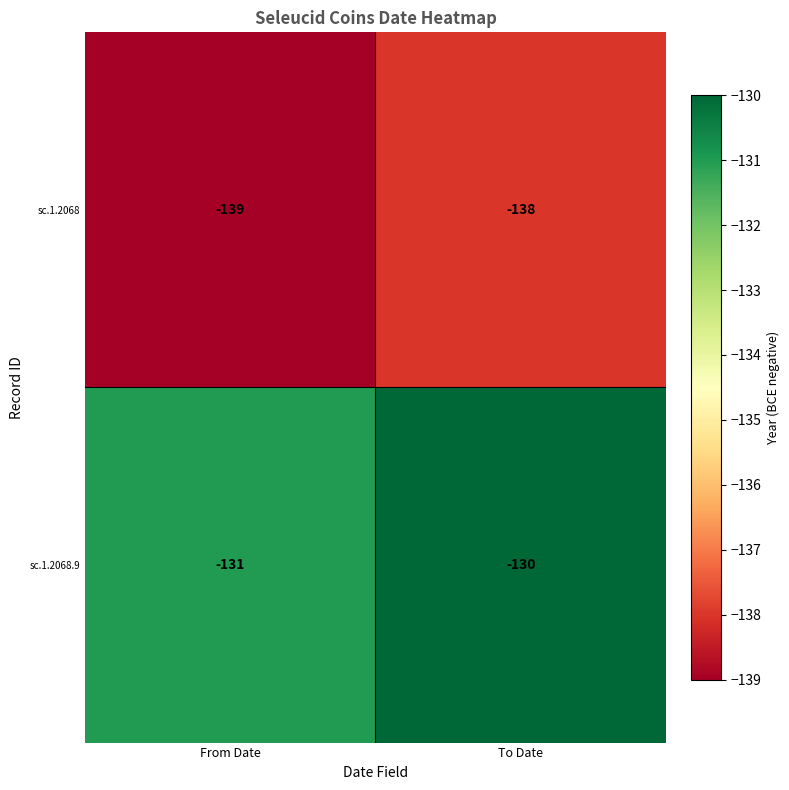

Where is sc.1.2068.9 nearest to the value -130?

To Date